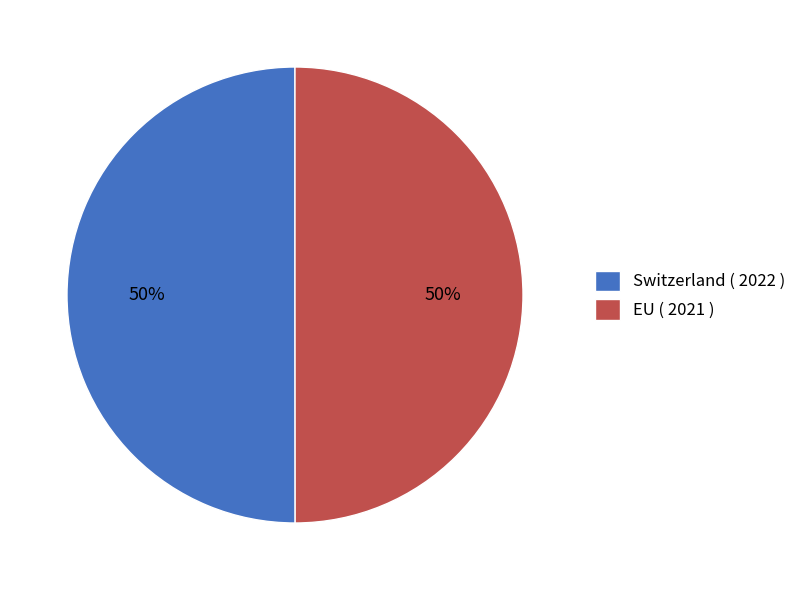

How many segments does this pie chart have?

2